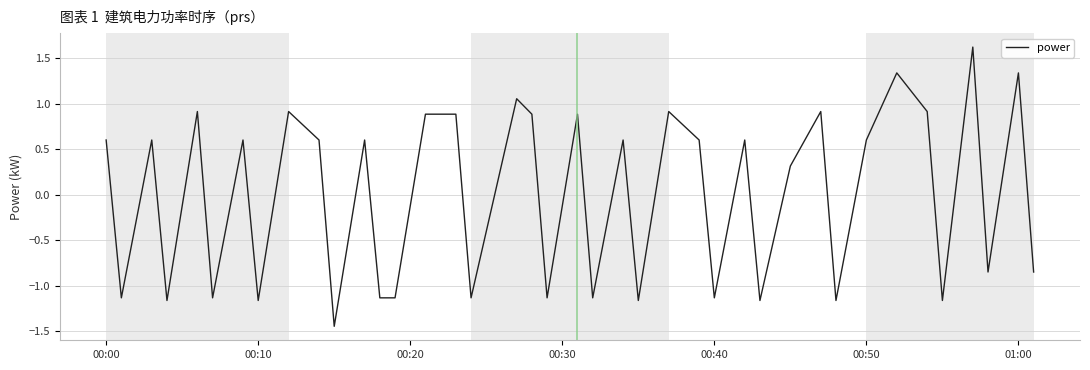

What is the greatest value displayed?

1.6